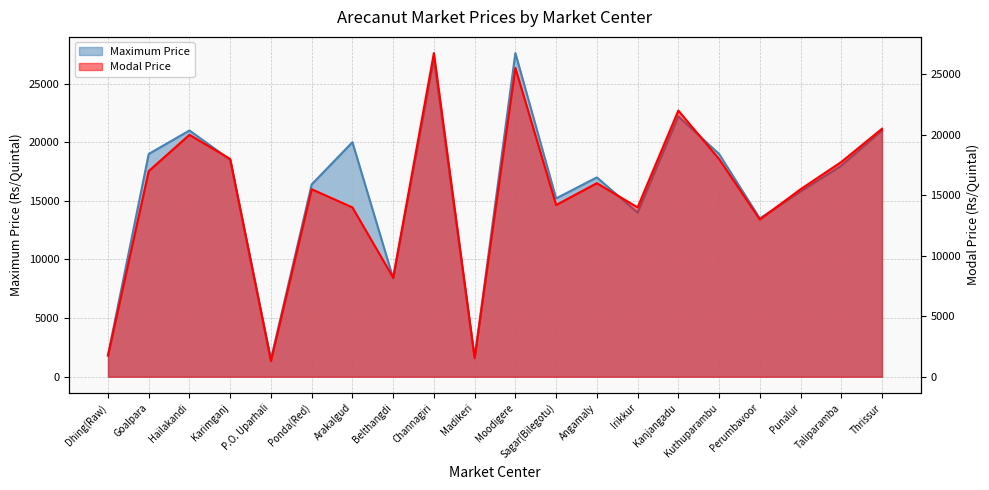

At which category does Modal Price reach its first local peak?

Hailakandi